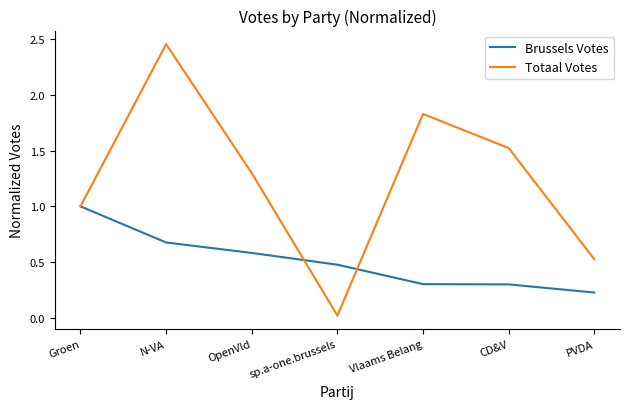

At which category is the sum across all series the highest?

N-VA